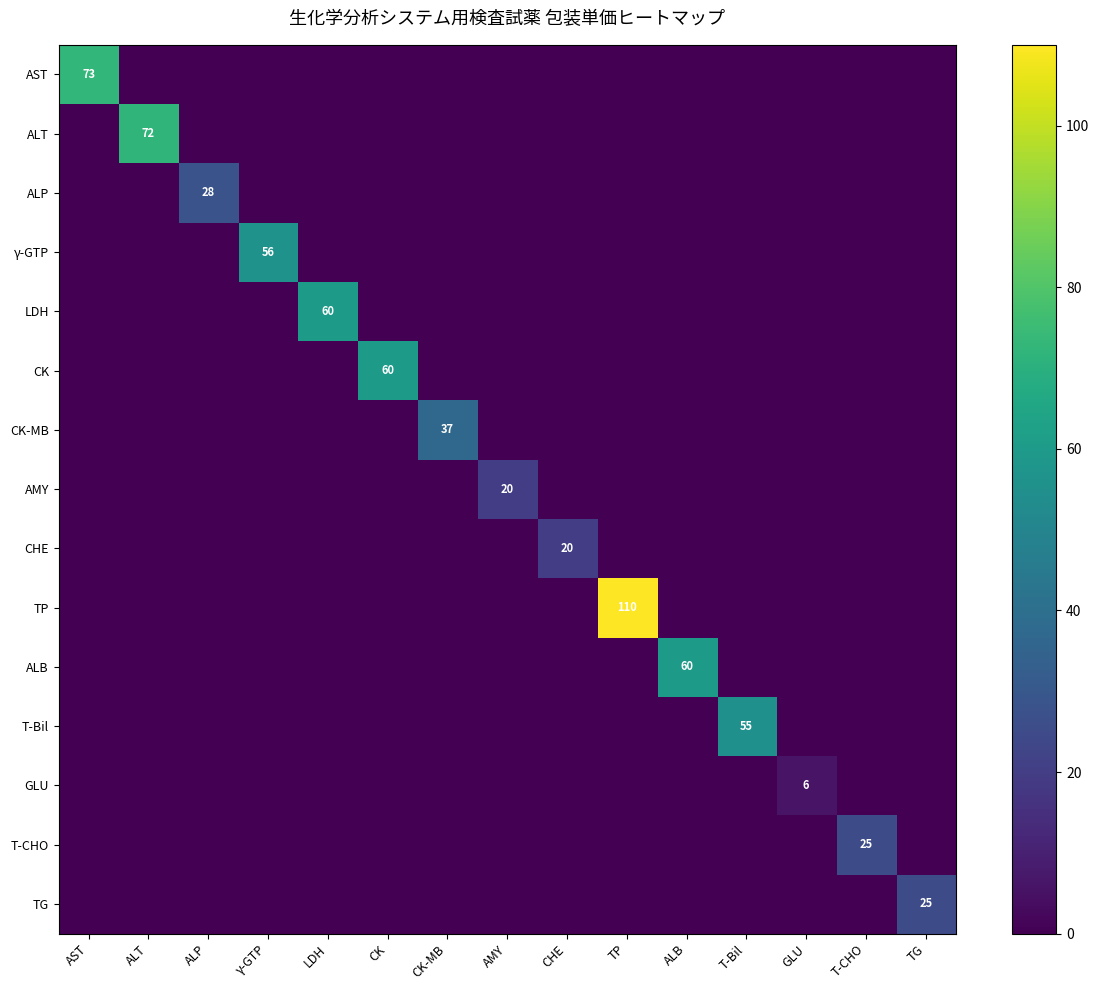

What is the average value of the ALB series?

4